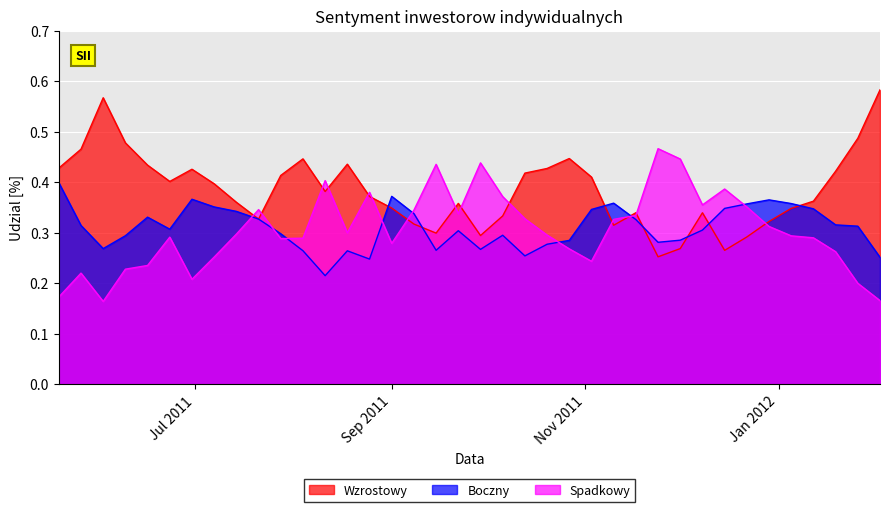

Reading left to right, extract all data points from this chart.

Wzrostowy: 0.4	0.5	0.6	0.5	0.4	0.4	0.4	0.4	0.4	0.3	0.4	0.4	0.4	0.4	0.4	0.3	0.3	0.3	0.4	0.3	0.3	0.4	0.4	0.4	0.4	0.3	0.3	0.3	0.3	0.3	0.3	0.3	0.3	0.3	0.4	0.4	0.5	0.6
Boczny: 0.4	0.3	0.3	0.3	0.3	0.3	0.4	0.4	0.3	0.3	0.3	0.3	0.2	0.3	0.2	0.4	0.3	0.3	0.3	0.3	0.3	0.3	0.3	0.3	0.3	0.4	0.3	0.3	0.3	0.3	0.3	0.4	0.4	0.4	0.3	0.3	0.3	0.3
Spadkowy: 0.2	0.2	0.2	0.2	0.2	0.3	0.2	0.3	0.3	0.3	0.3	0.3	0.4	0.3	0.4	0.3	0.3	0.4	0.3	0.4	0.4	0.3	0.3	0.3	0.2	0.3	0.3	0.5	0.4	0.4	0.4	0.4	0.3	0.3	0.3	0.3	0.2	0.2